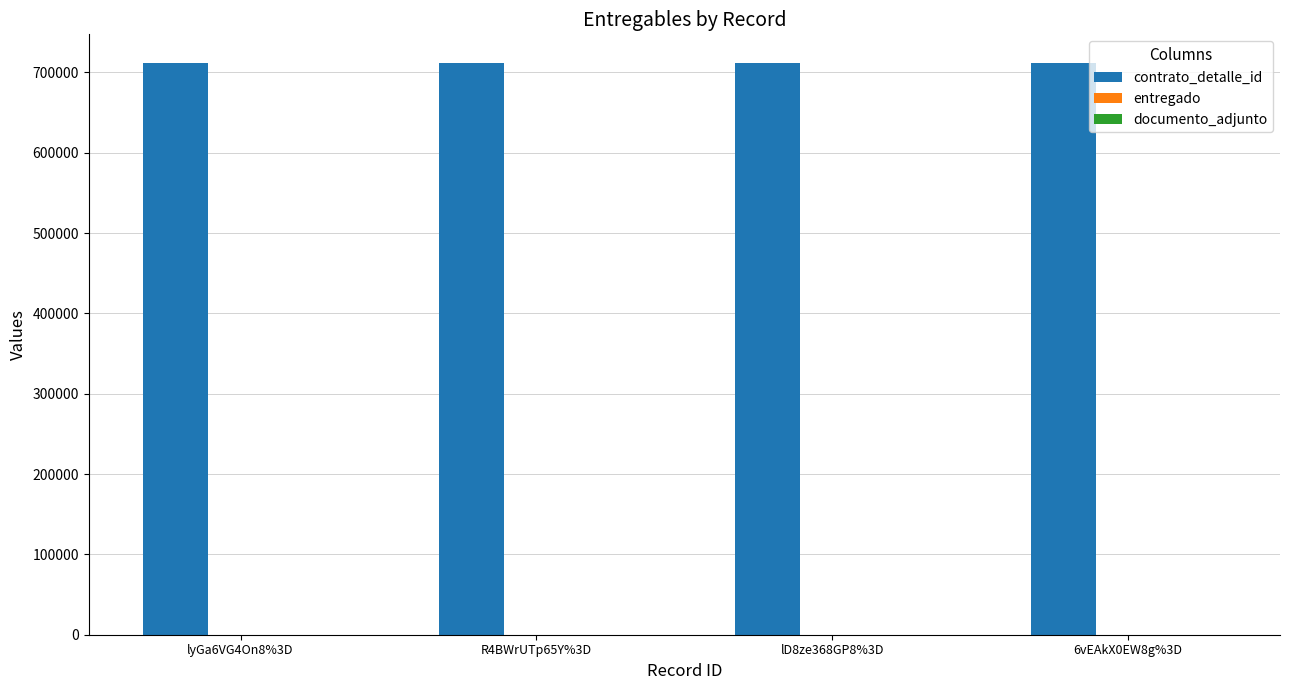

Which series has the largest total across all categories?

contrato_detalle_id